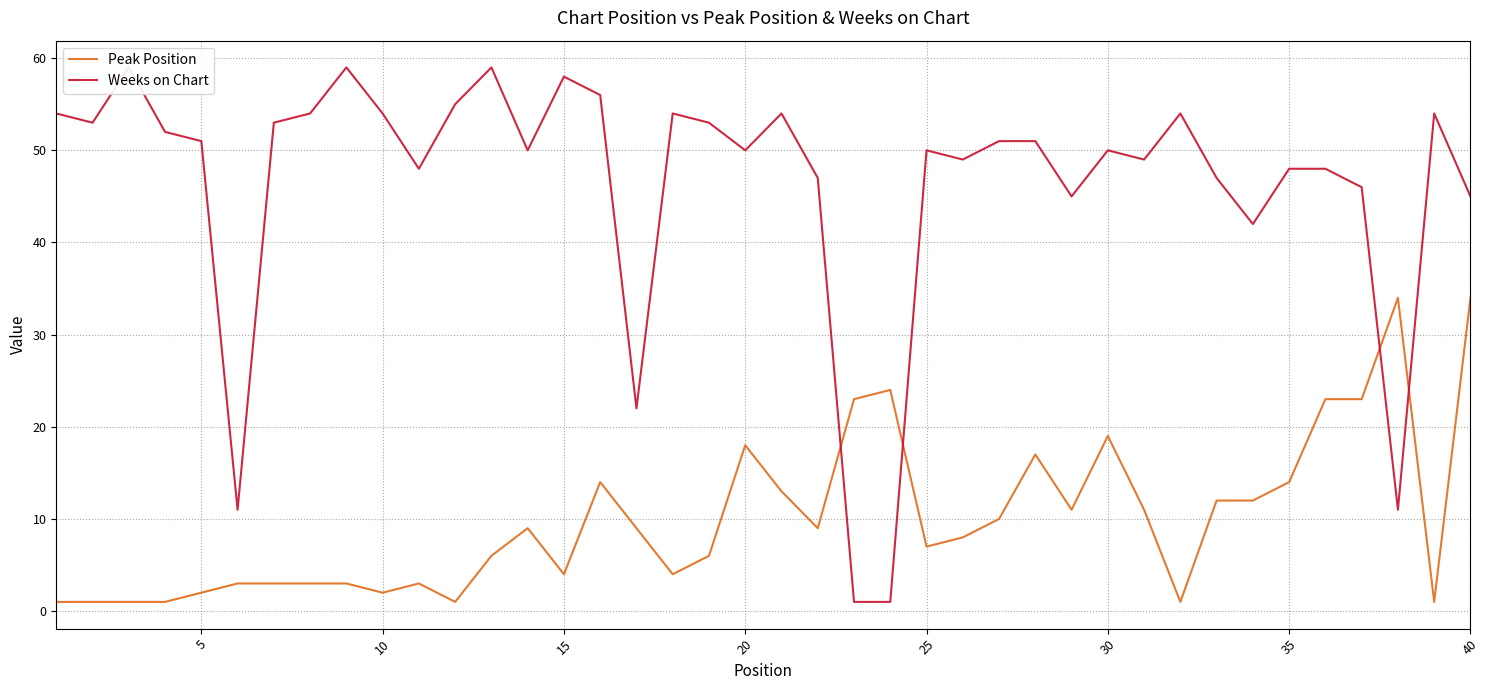

Count the number of data series in this chart.

2